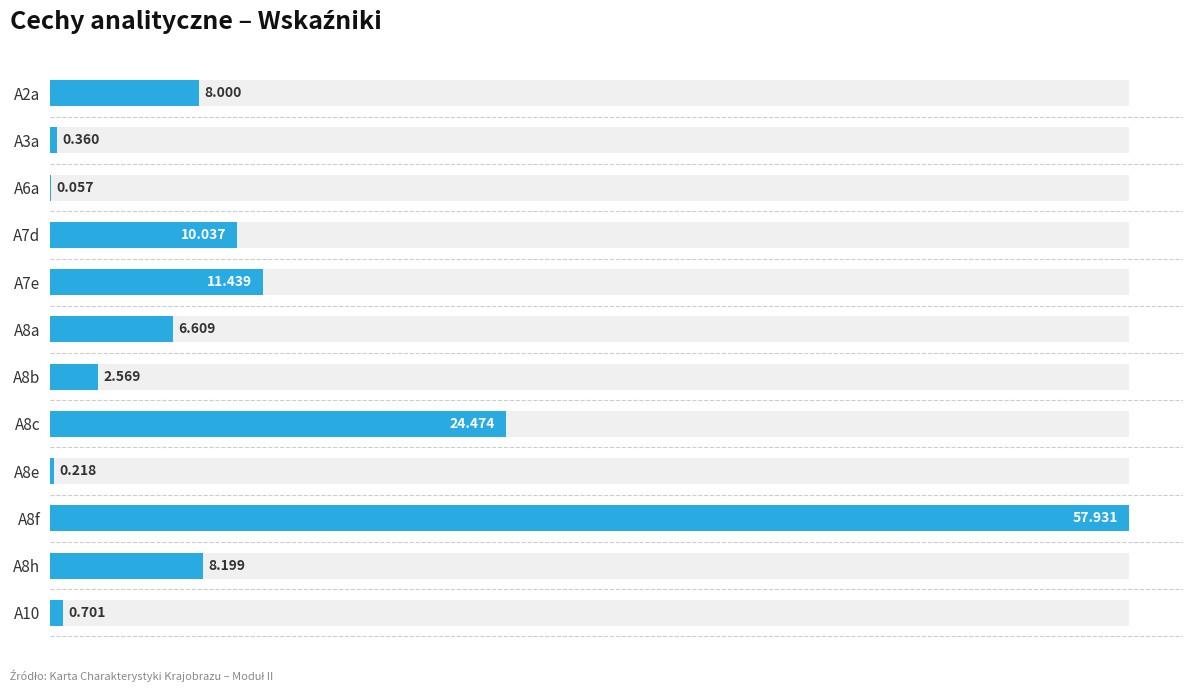

The value at A8f is 28.8. True or false?

False